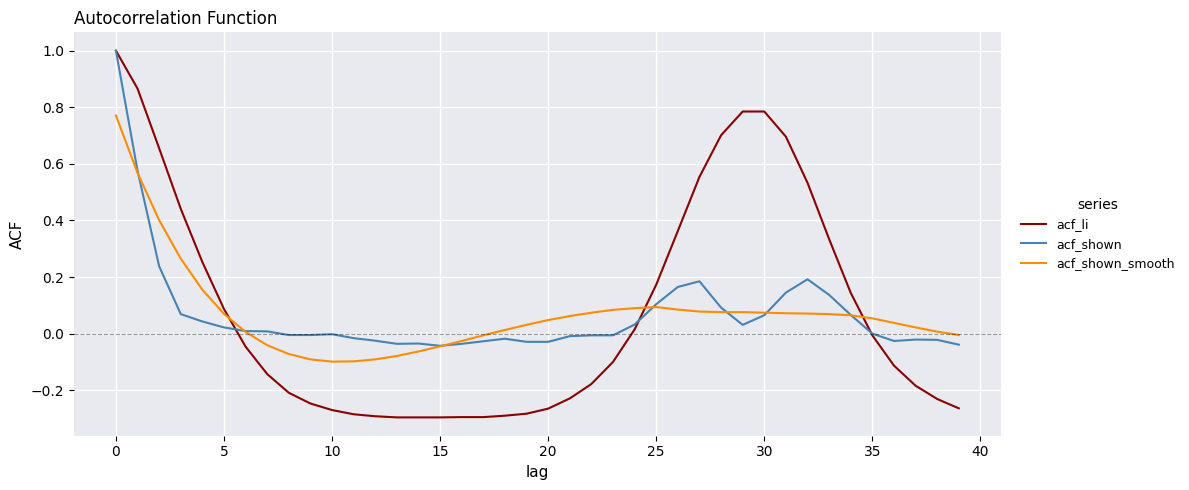

What is the highest value of the acf_shown series?

1.0